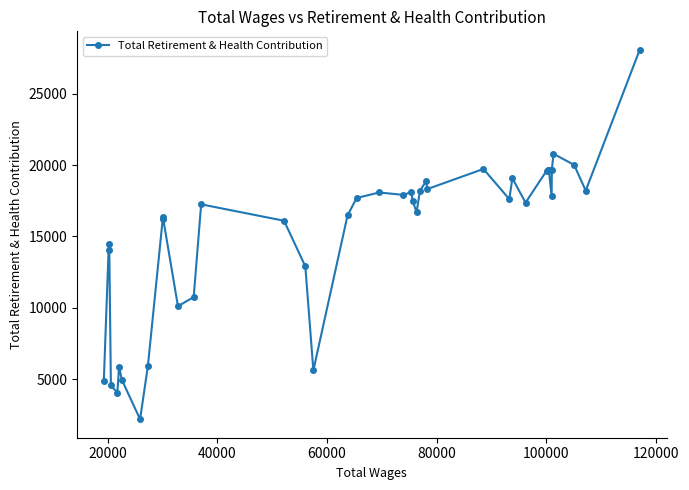

What is the minimum value shown in the chart?

2181